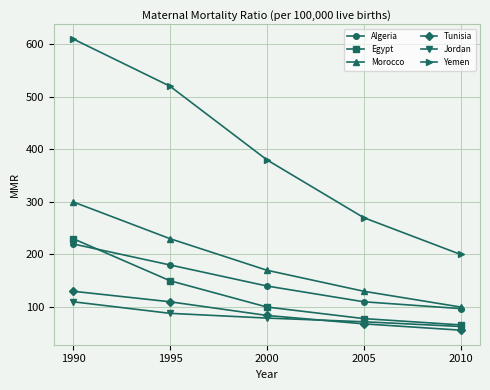

What are all the series names shown in the legend?

Algeria, Egypt, Morocco, Tunisia, Jordan, Yemen